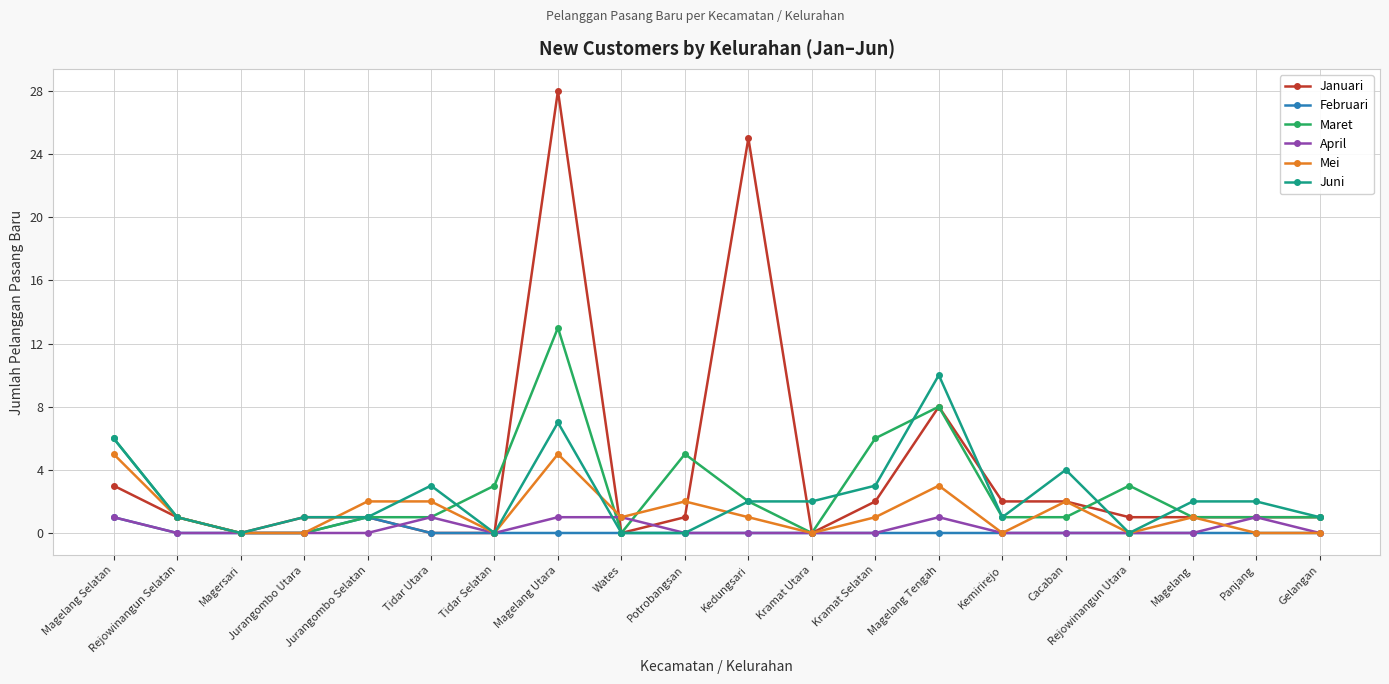

Which series has the widest spread of values?

Januari